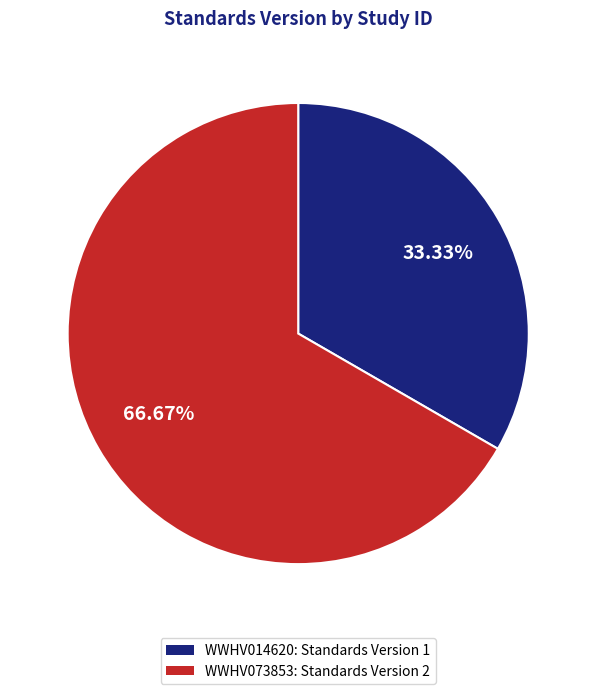

Which slice is the smallest?

WWHV014620